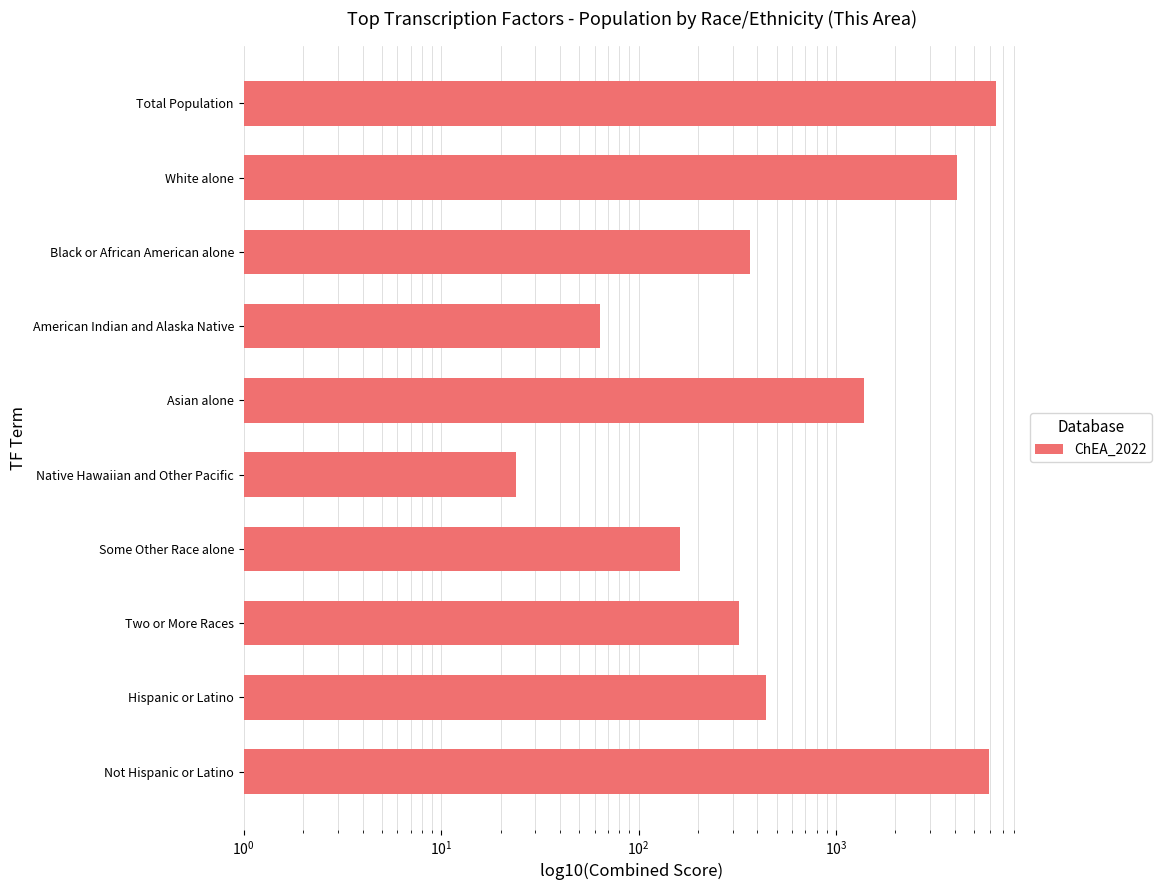

What position from the left is Total Population?

10